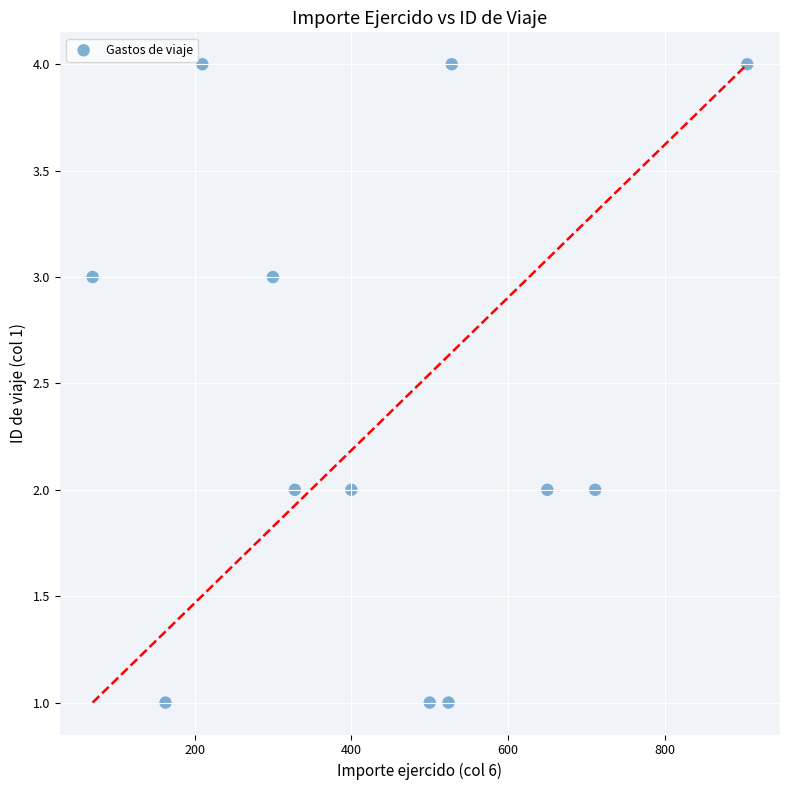

What is the range of Y values (max minus min)?

3